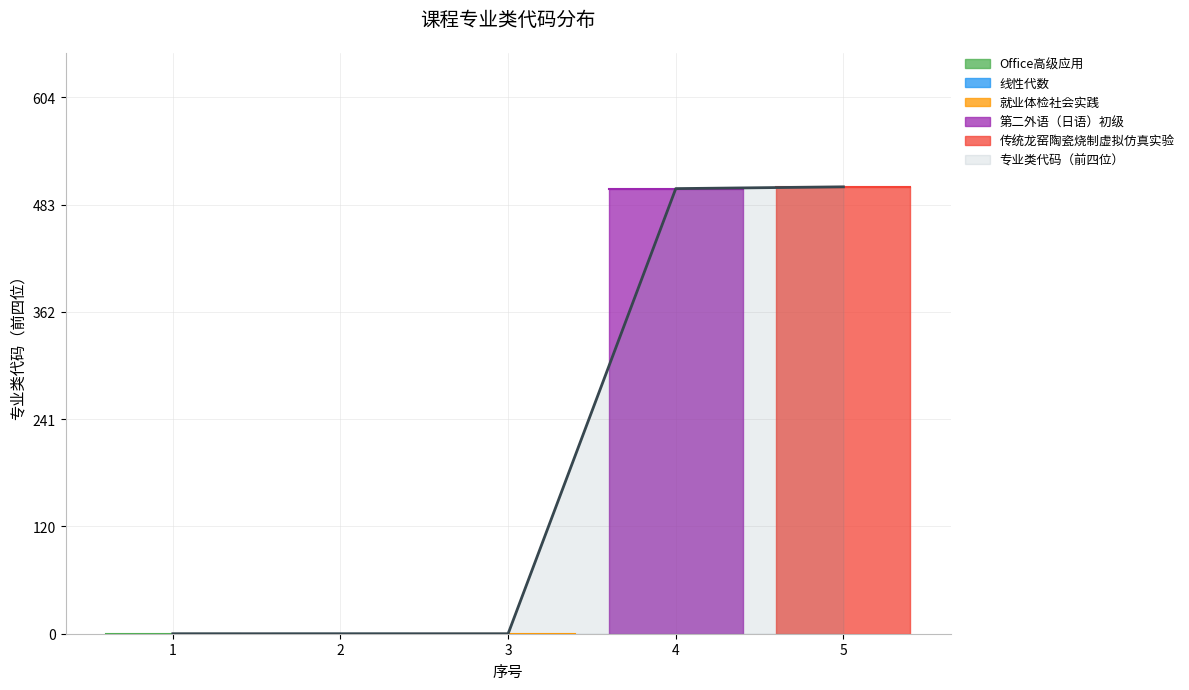

What is the difference between the maximum and minimum values?

504